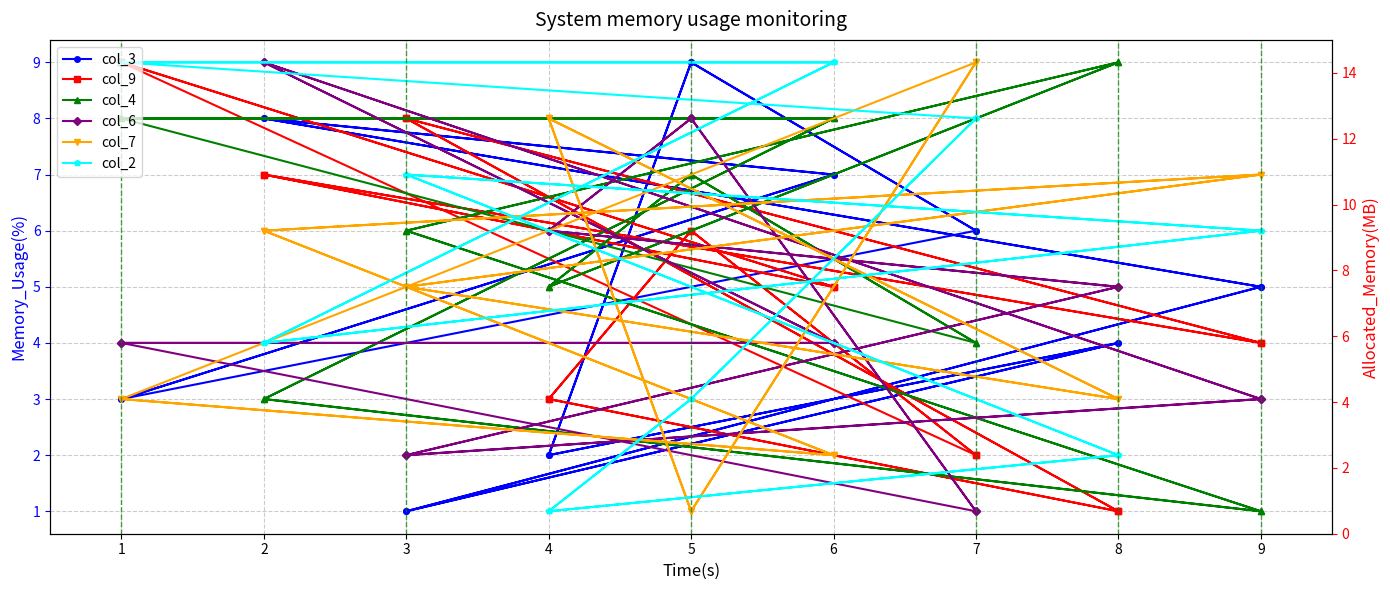

Reading right to left, what are all the values shown in this chart?

col_3: 6	9	2	4	1	5	8	7	3	6	9	2	4	1	5	8	7	3
col_9: 2	6	3	1	8	4	7	5	9	2	6	3	1	8	4	7	5	9
col_4: 4	7	5	9	6	1	3	8	8	4	7	5	9	6	1	3	8	8
col_6: 1	8	6	5	2	3	9	4	4	1	8	6	5	2	3	9	4	4
col_7: 9	1	8	3	5	7	6	2	3	9	1	8	3	5	7	6	2	3
col_2: 8	3	1	2	7	6	4	9	9	8	3	1	2	7	6	4	9	9